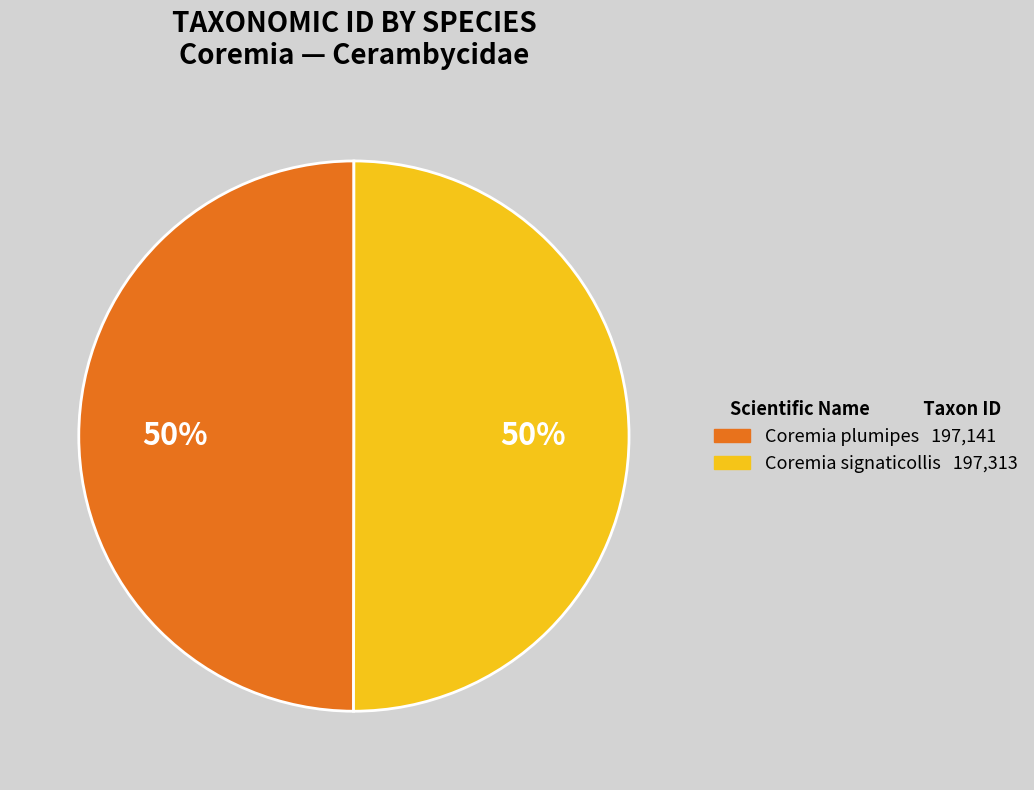

To the nearest percent, what is the average slice percentage?

50%